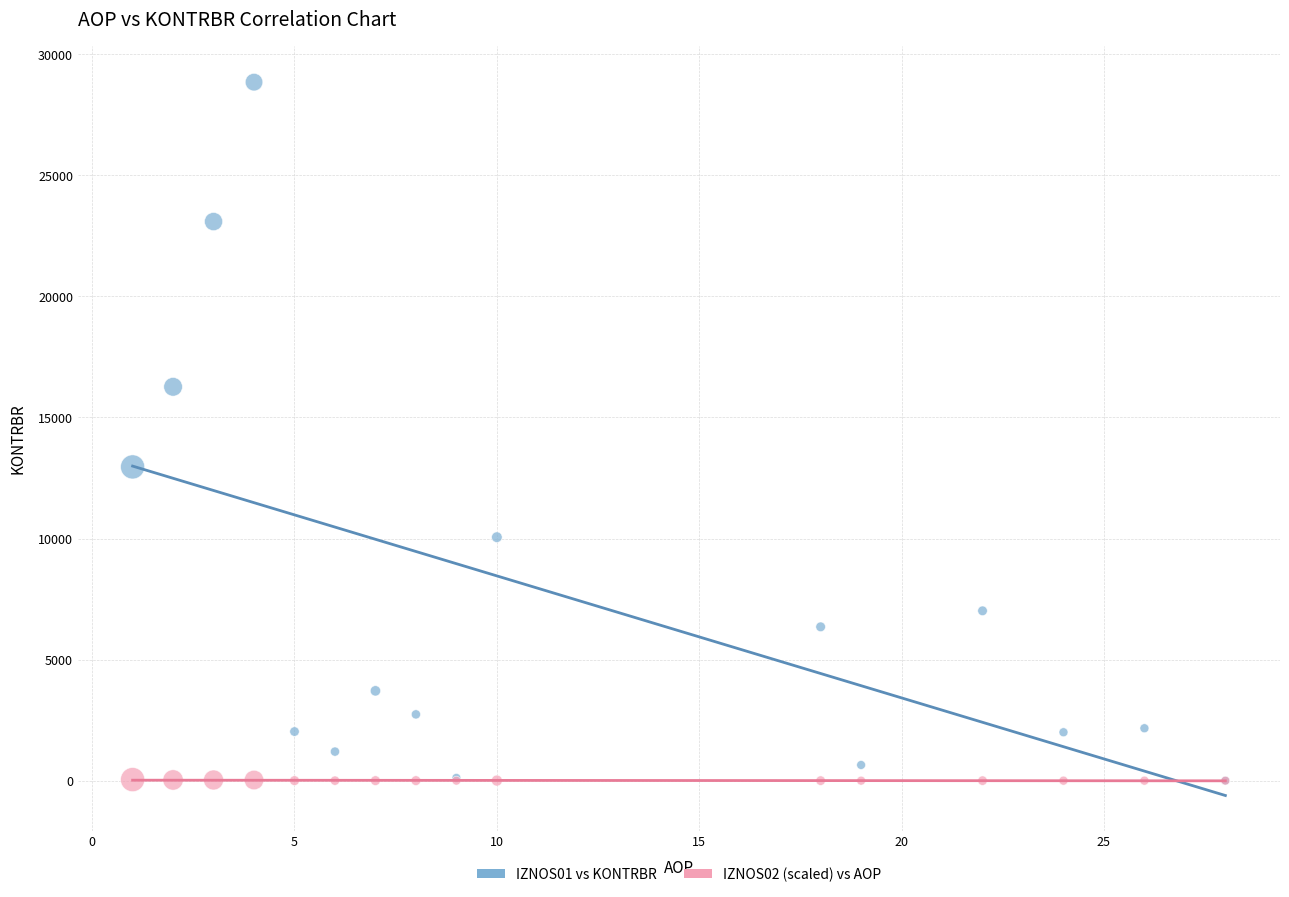

Across all series, what Y value is closest to 14424?

12958.0